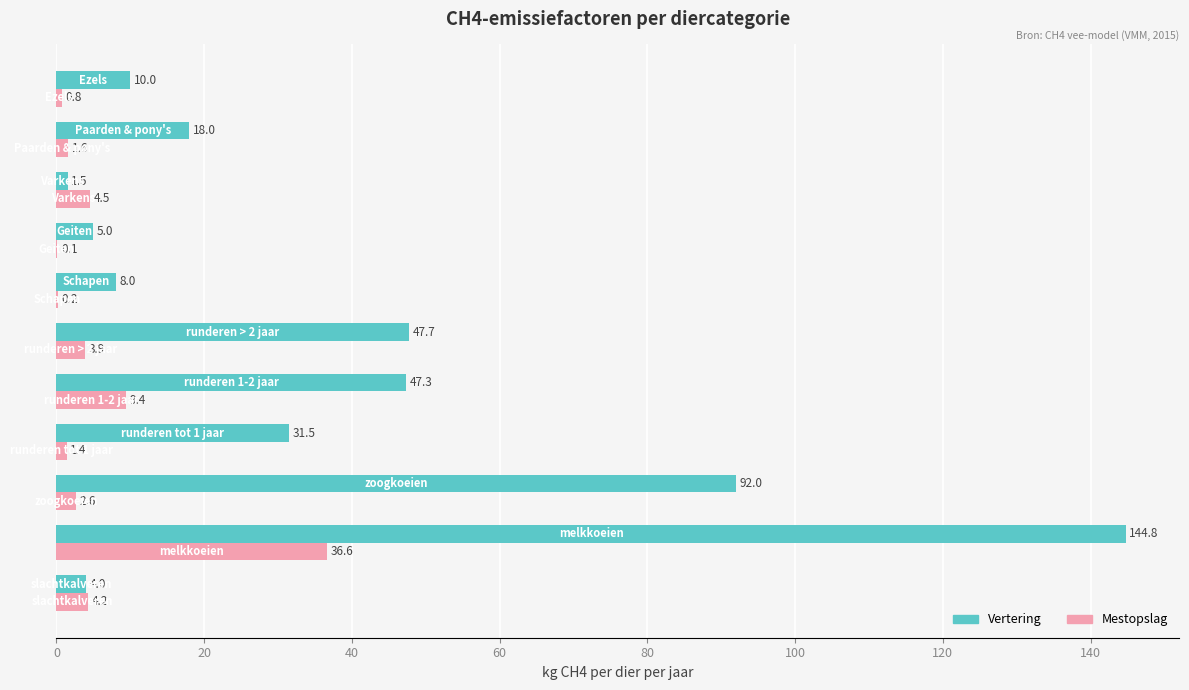

What is the maximum value shown in the chart?

144.8